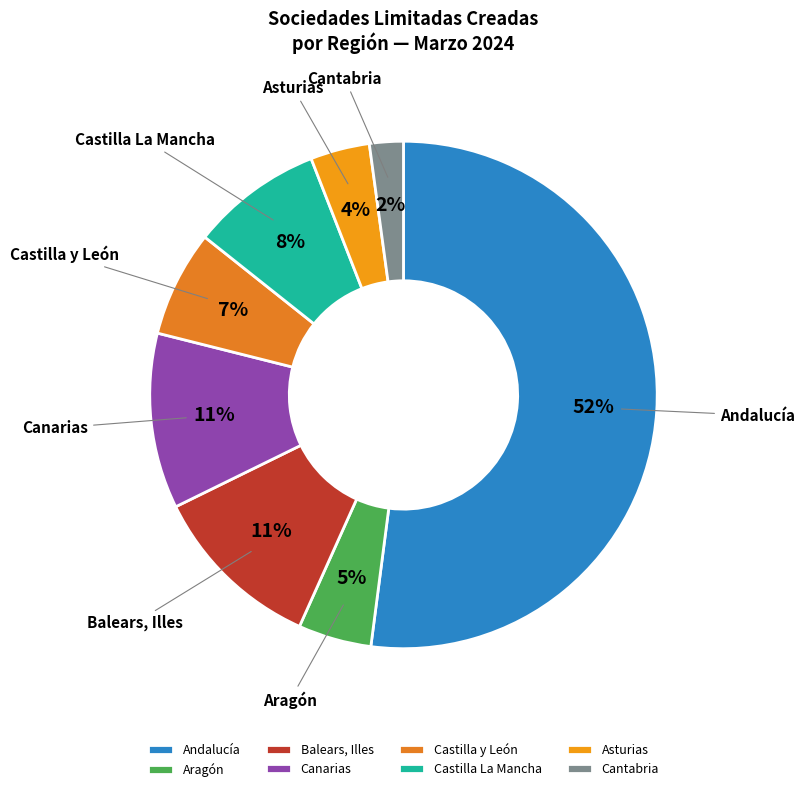

Which slice is the largest?

Andalucía